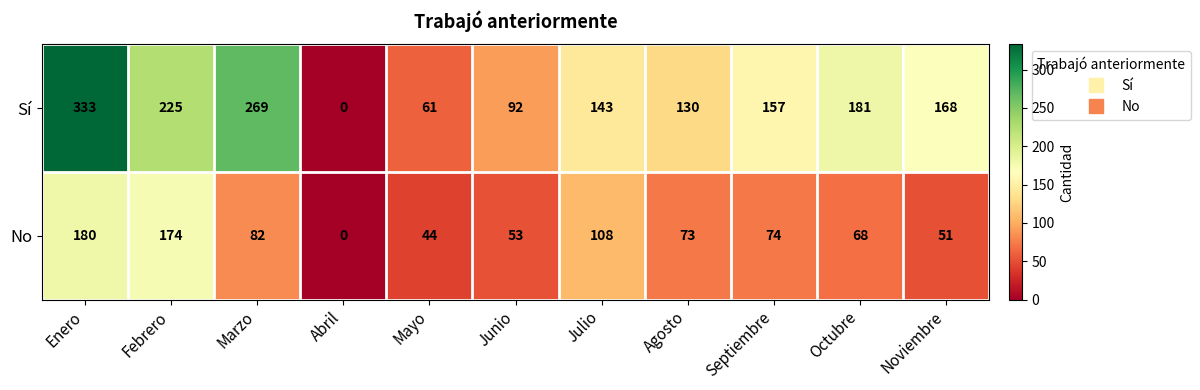

Rank the series by their average value, from lowest to highest.

No, Sí